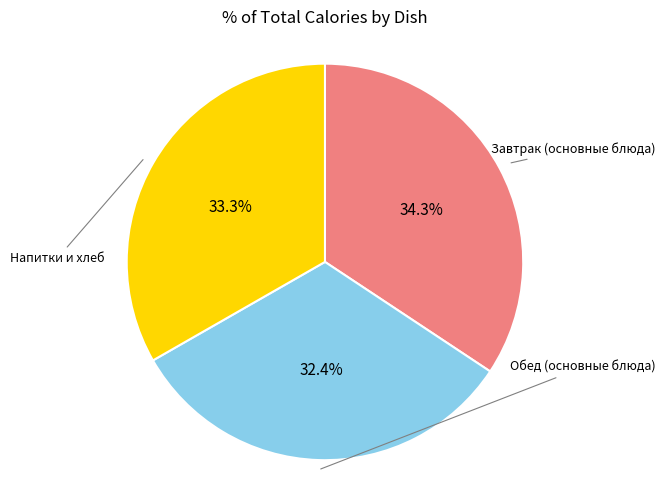

Is there any slice that represents more than half of the pie?

No